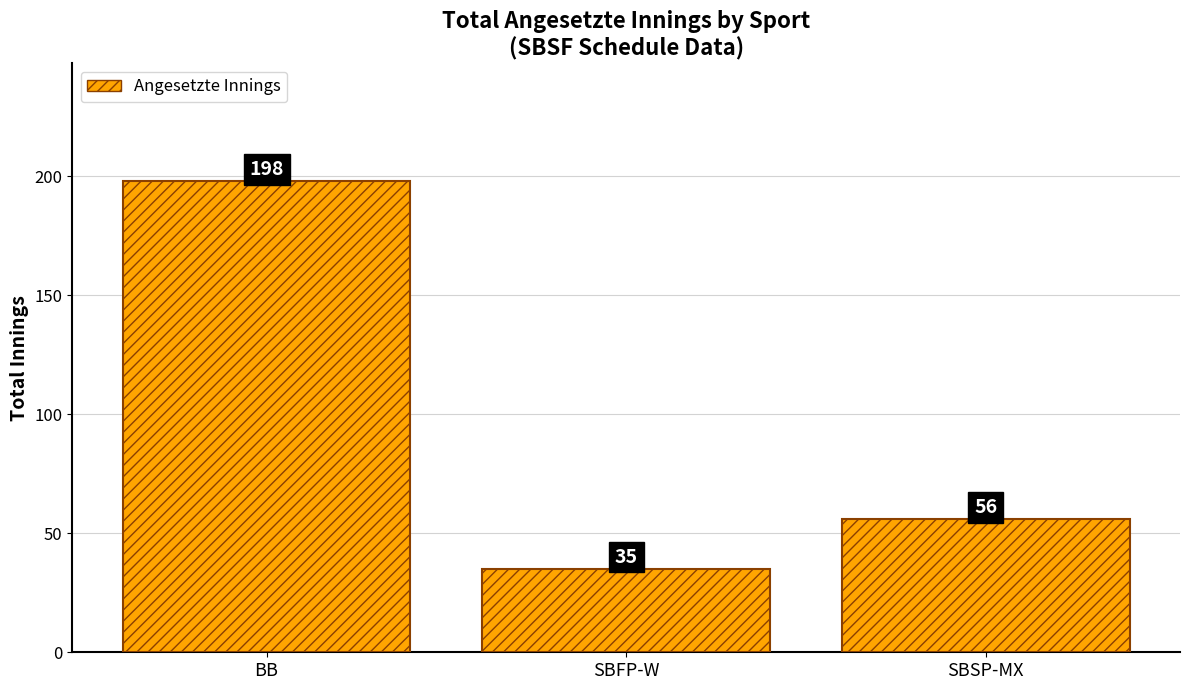

List the labels in order of value, largest first.

BB, SBSP-MX, SBFP-W